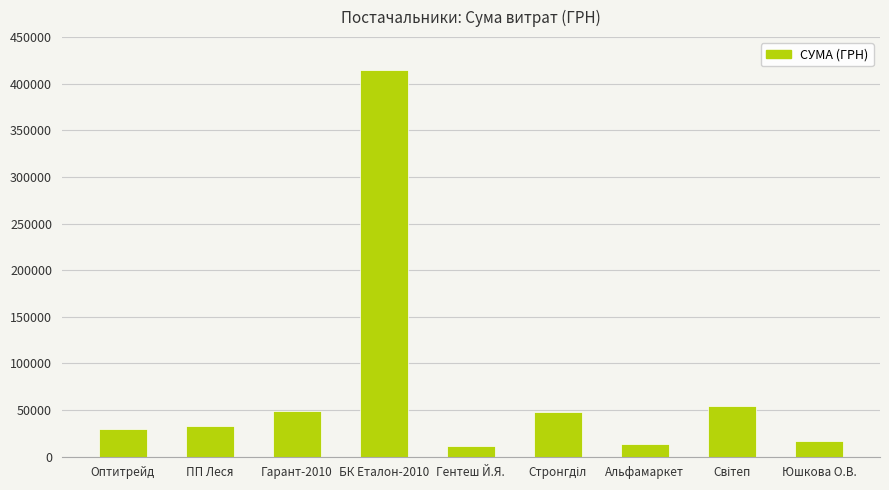

How many bars are there in total?

9